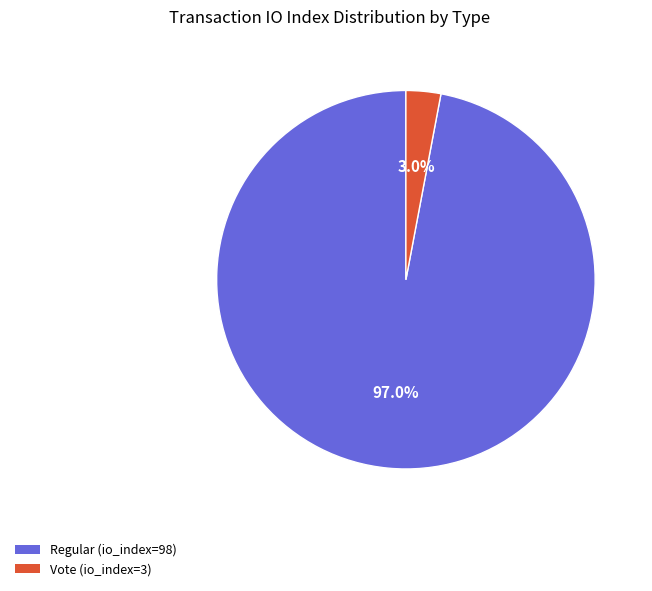

To the nearest percent, what percentage of the pie is Vote (io_index=3)?

3%